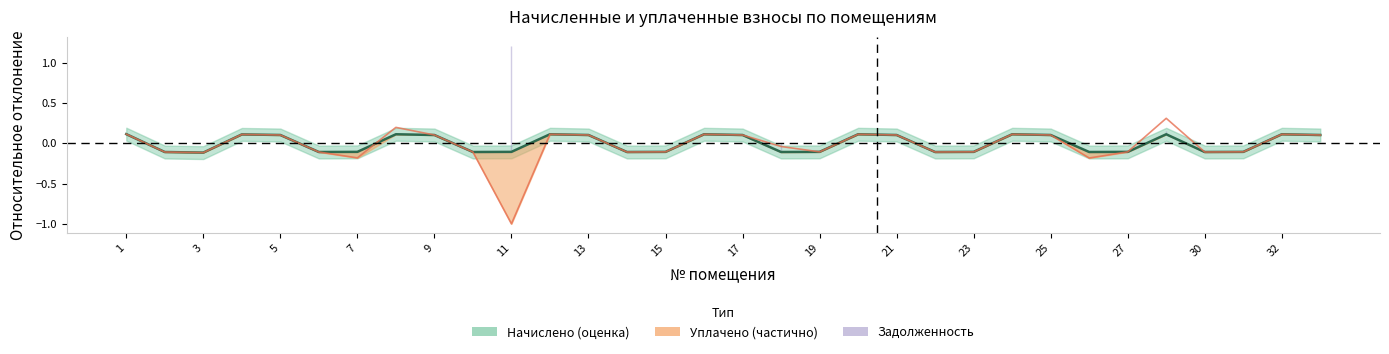

What is the difference between the second highest and minimum values?

0.2